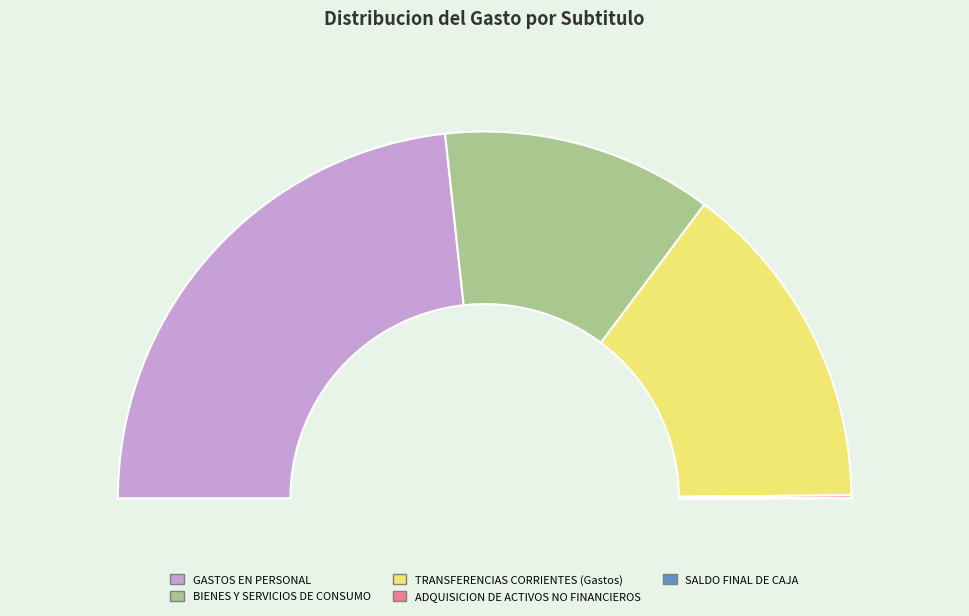

Approximately how many times larger is the value at TRANSFERENCIAS CORRIENTES (Gastos) compared to GASTOS EN PERSONAL?

0.6